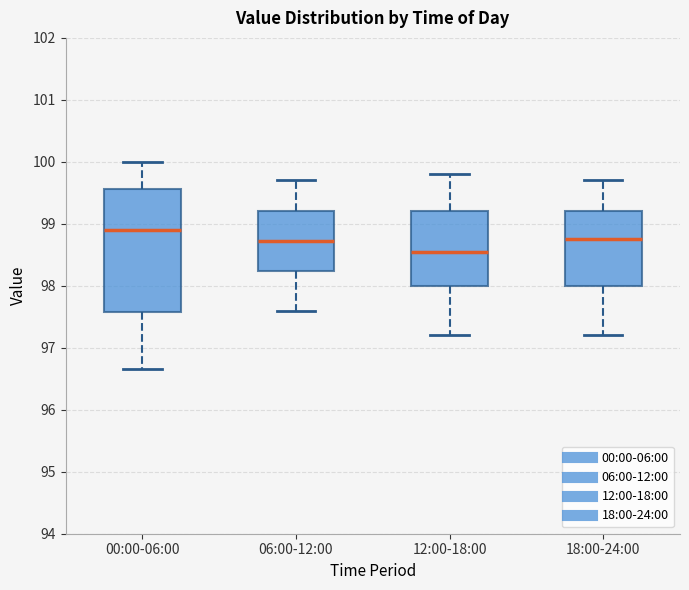

Reading left to right, transcribe this box plot: for each box, give where its median line is, the range the box spans, and where its two whiskers end, as read against the y-axis. The values are not printed on the chart, so give them approximately, as read against the axis.

00:00-06:00: median 98.9, box 97.6 to 99.6, whiskers 96.7 to 100.0
06:00-12:00: median 98.7, box 98.2 to 99.2, whiskers 97.6 to 99.7
12:00-18:00: median 98.6, box 98.0 to 99.2, whiskers 97.2 to 99.8
18:00-24:00: median 98.8, box 98.0 to 99.2, whiskers 97.2 to 99.7